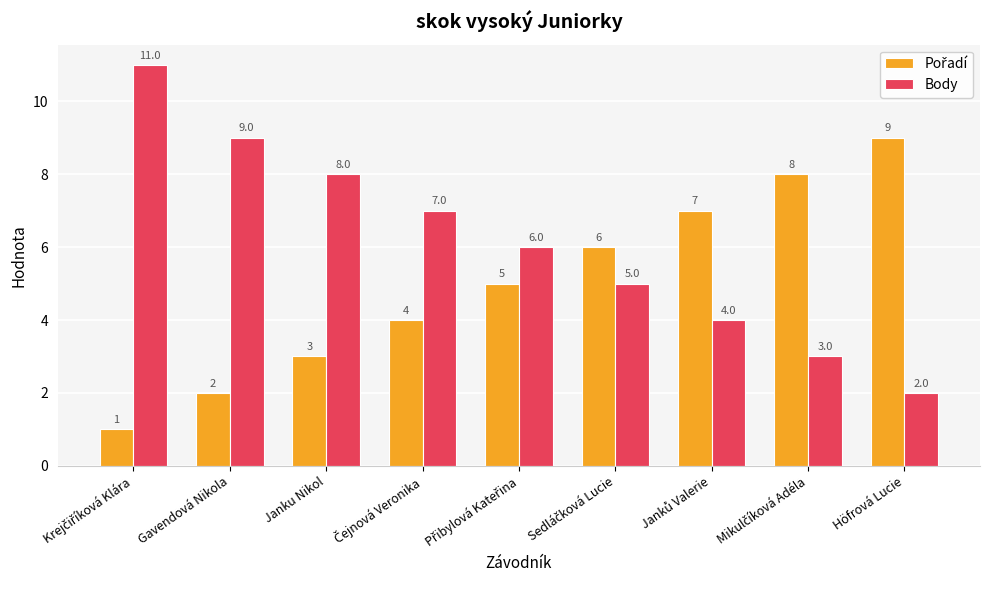

Is it true that Body equals 1 at Höfrová Lucie?

False